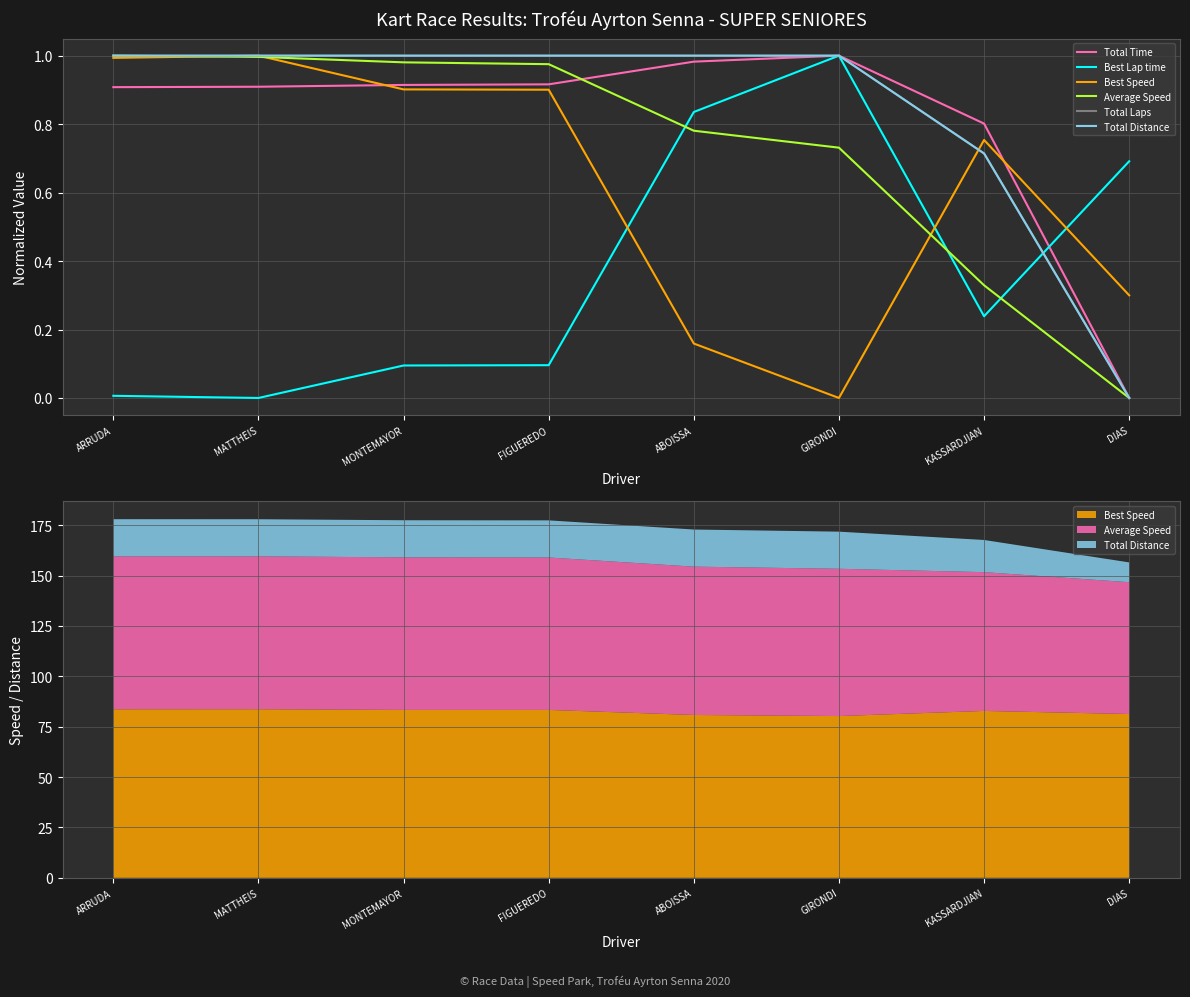

What is the label of the 8th point from the left?

DIAS